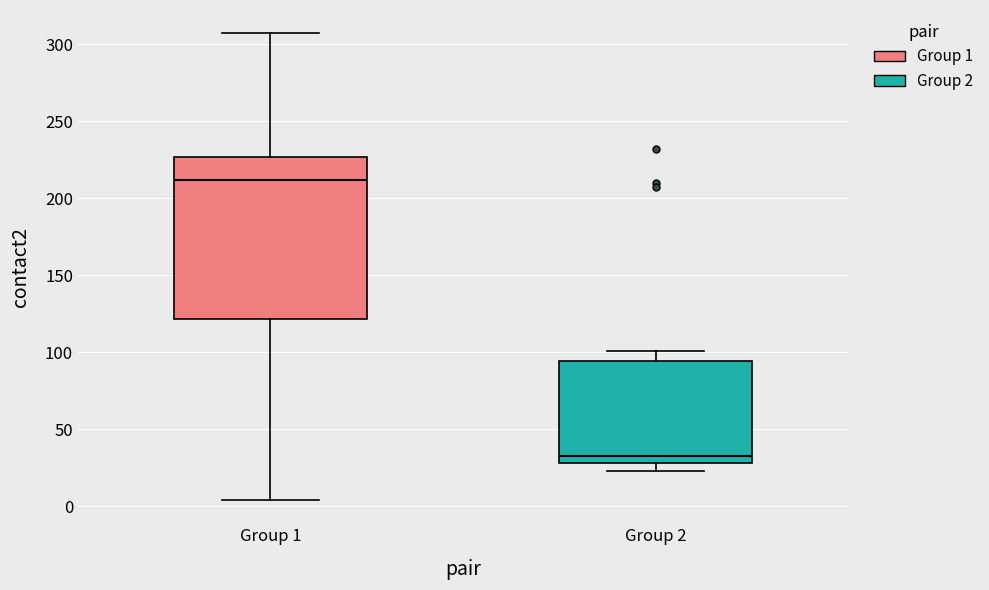

Reading left to right, read every box against the y-axis: the position of its median line, the range the box covers, and the ends of its whiskers. The values are not printed on the chart, so give them approximately, as read against the axis.

Group 1: median 210, box 120 to 225, whiskers 5 to 305
Group 2: median 35, box 30 to 95, whiskers 25 to 100